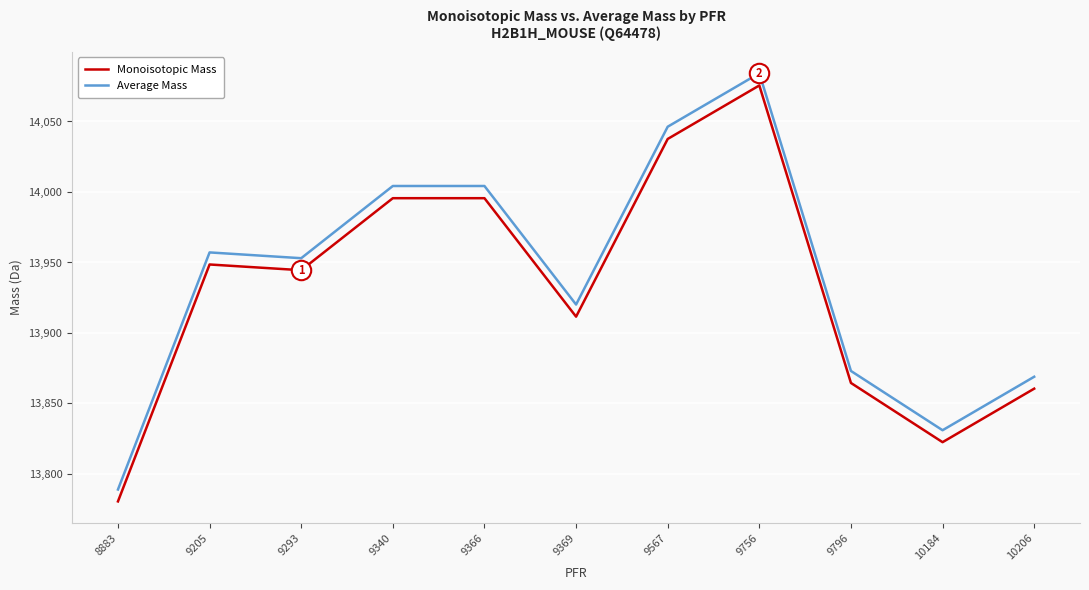

True or false: Average Mass and Monoisotopic Mass cross at least once.

False